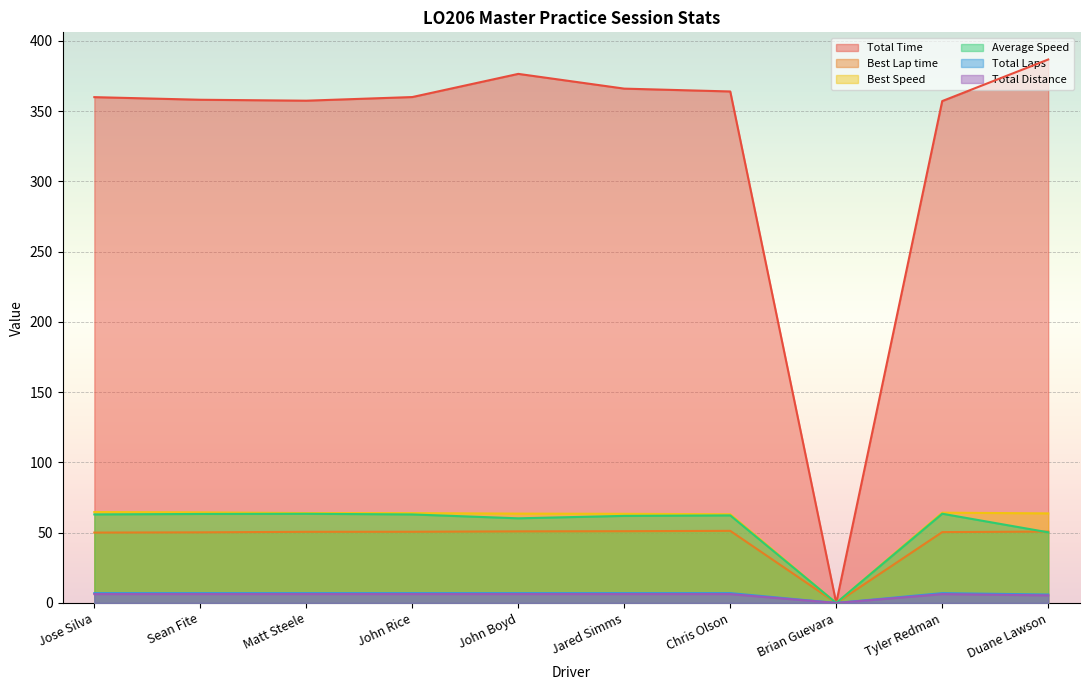

What is the sum of the Best Speed values at John Boyd and John Rice?

127.5